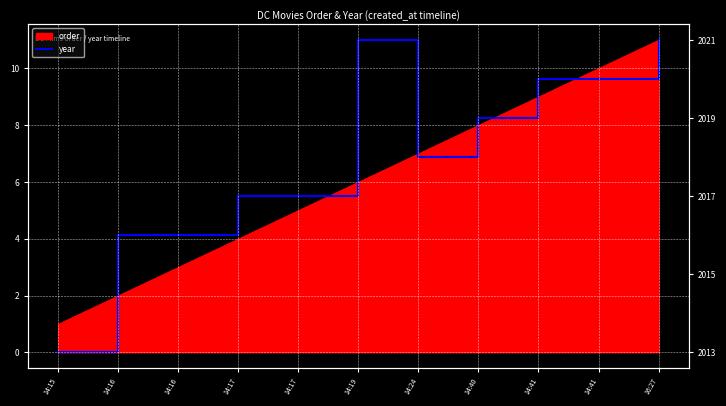

Reading left to right, transcribe all the data shown in this chart.

0.0	4.1	4.1	5.5	5.5	11.0	6.9	8.2	9.6	9.6	11.0